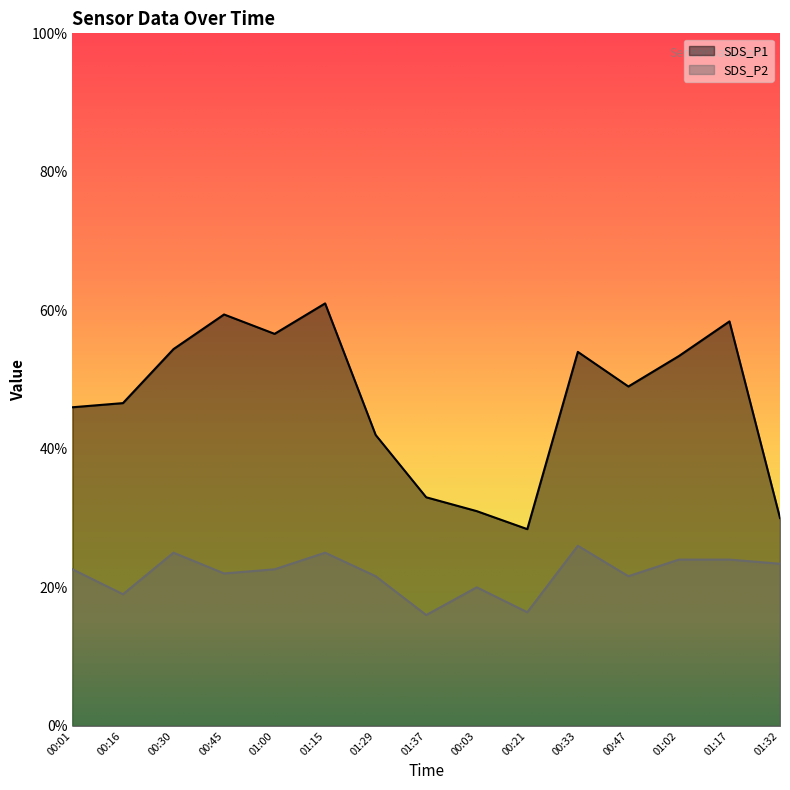

Reading left to right, transcribe all the data shown in this chart.

SDS_P1: 2.3	2.3	2.7	3.0	2.8	3.0	2.1	1.6	1.6	1.4	2.7	2.5	2.7	2.9	1.5
SDS_P2: 1.1	0.9	1.2	1.1	1.1	1.2	1.1	0.8	1.0	0.8	1.3	1.1	1.2	1.2	1.2